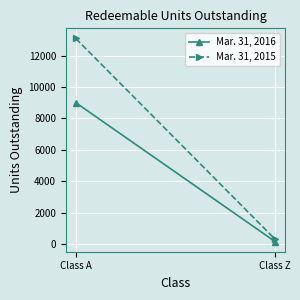

Is the value of Mar. 31, 2016 at Class Z greater than the value of Mar. 31, 2015 at Class Z?

No